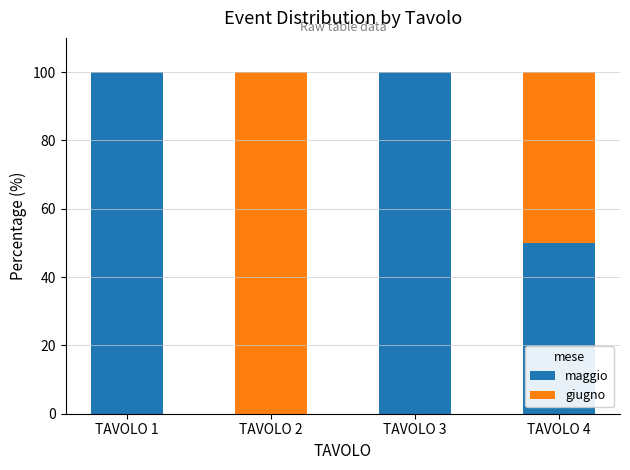

Where is maggio nearest to the value 50?

TAVOLO 4